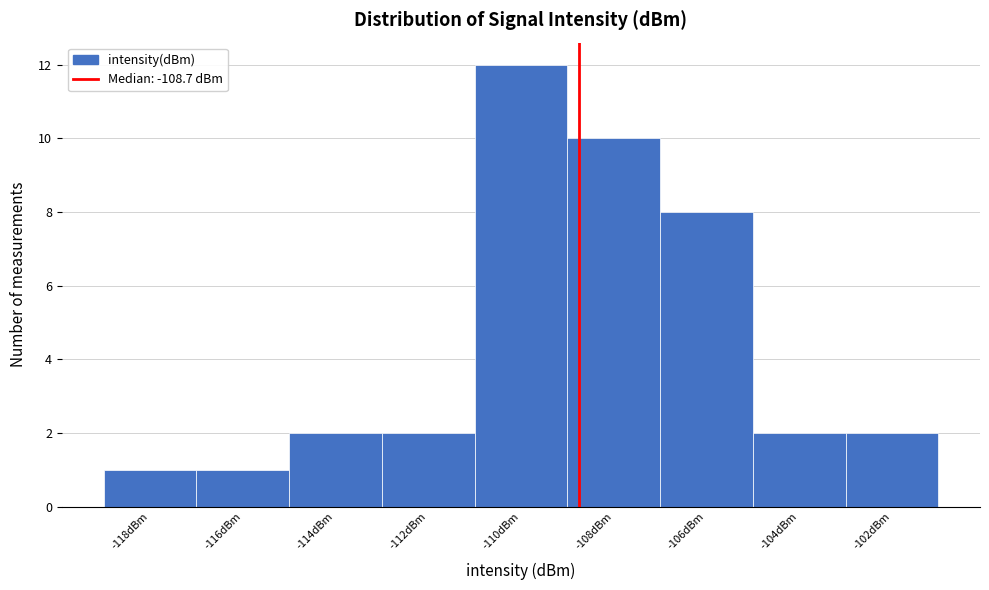

Reading left to right, list every bar in this chart as the range it spans on the x-axis followed by its height. The values are not printed on the chart, so give them approximately, as read against the axis.

-119 to -117: 1
-117 to -115: 1
-115 to -113: 2
-113 to -111: 2
-111 to -109: 12
-109 to -107: 10
-107 to -105: 8
-105 to -103: 2
-103 to -101: 2